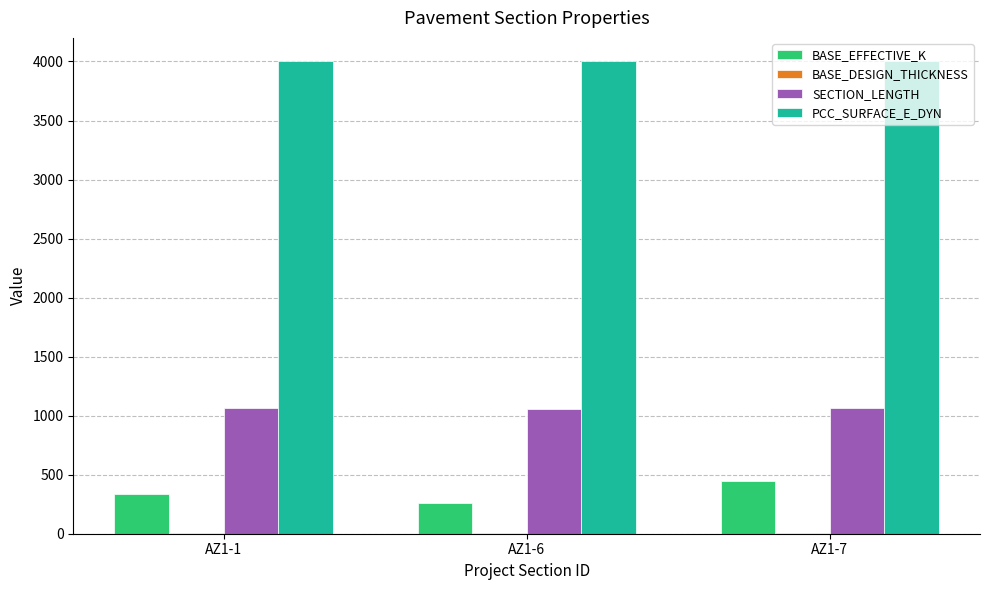

What is the difference between the SECTION_LENGTH values at AZ1-1 and AZ1-6?

4